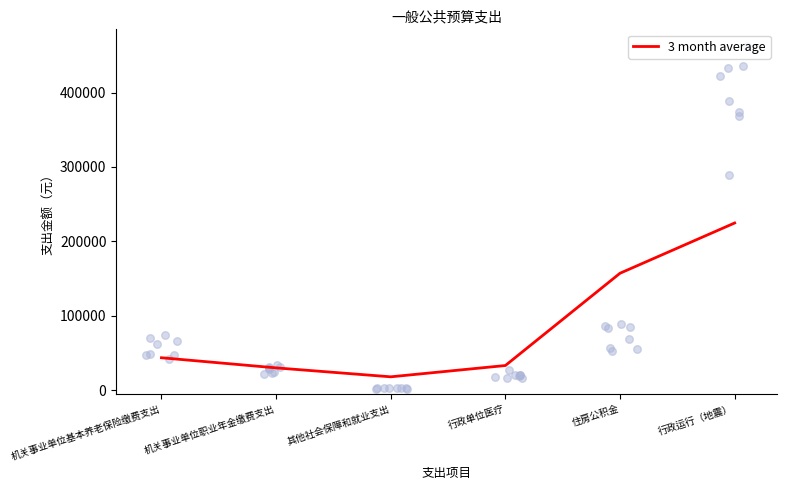

What is the change in value from 行政单位医疗 to 住房公积金?

+123985.0